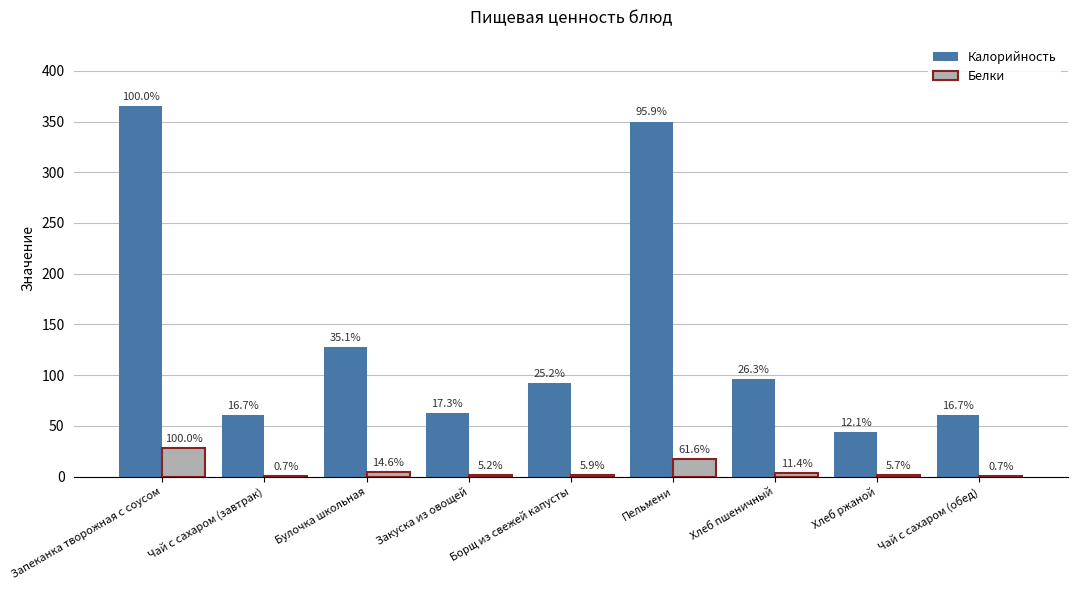

What are all the series names shown in the legend?

Калорийность, Белки